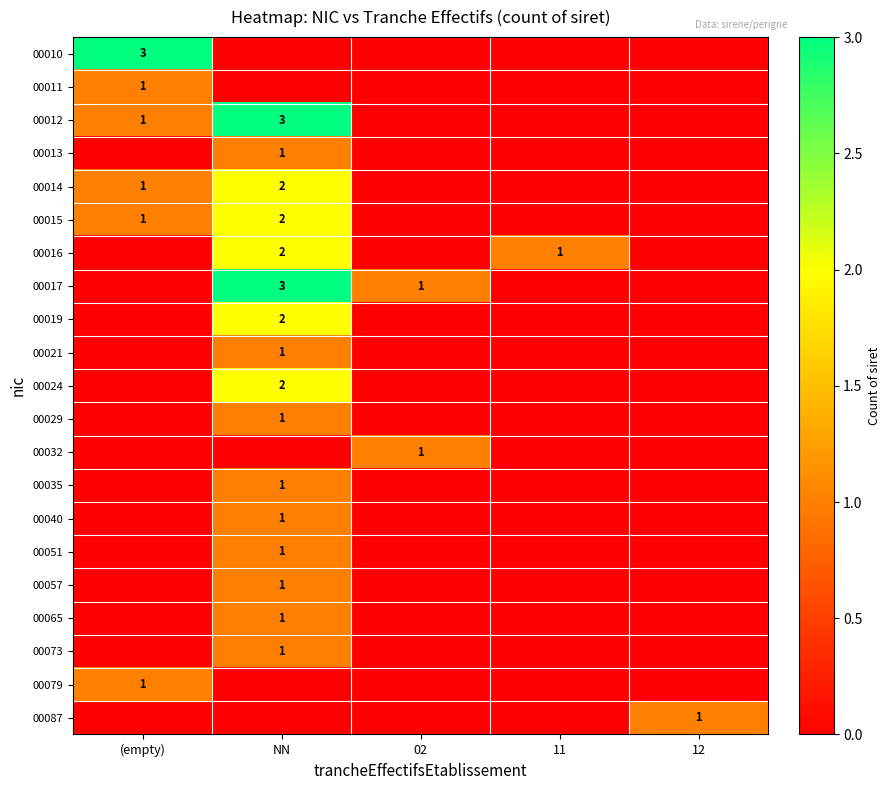

What is the maximum value shown in the chart?

3